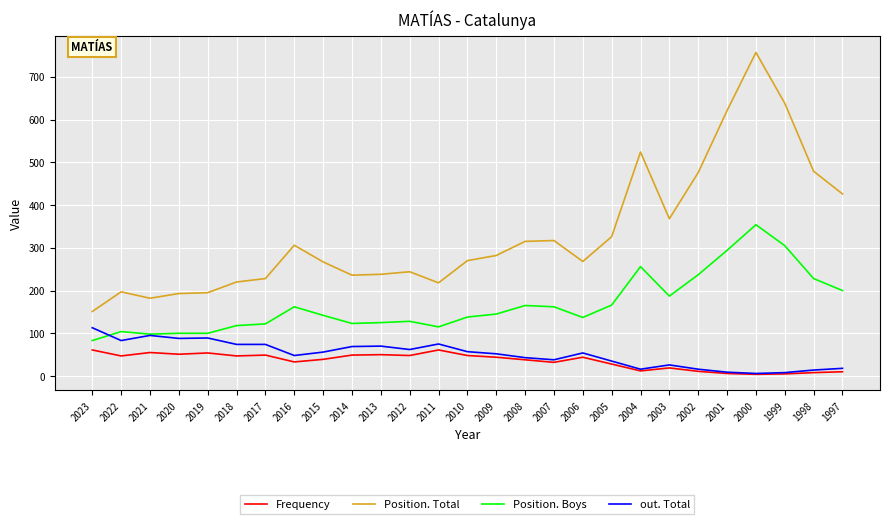

What is the maximum value for out. Total?

113